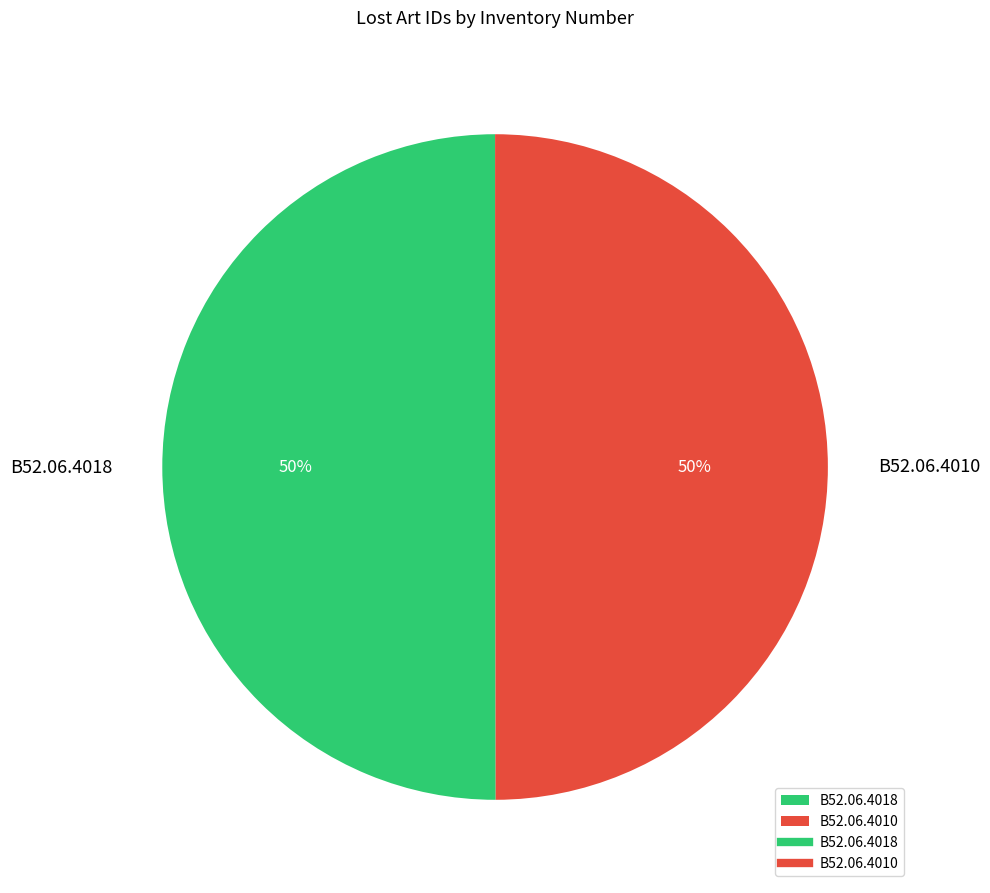

To the nearest percent, what percentage of the pie is B52.06.4018?

50%